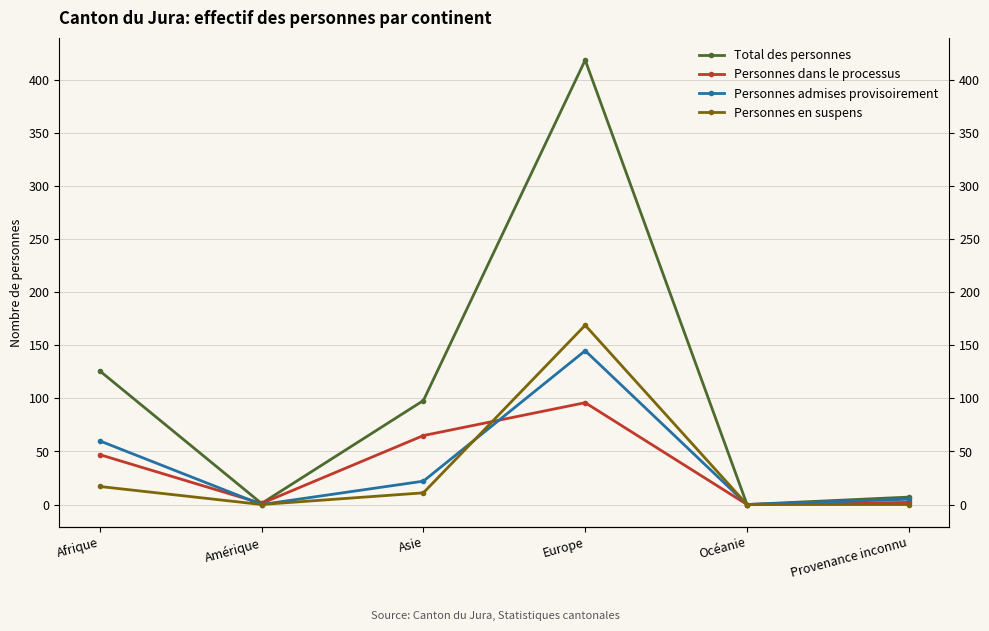

True or false: Total des personnes and Personnes admises provisoirement cross at least once.

False